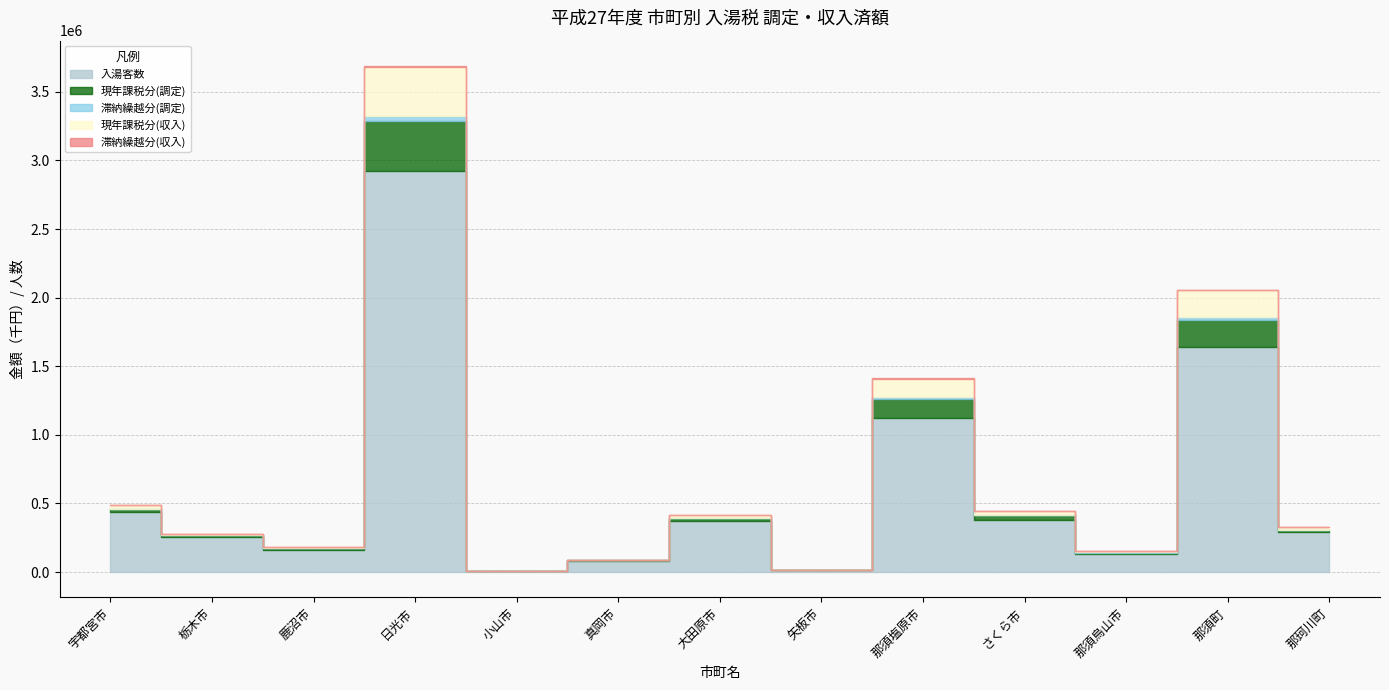

Which series has the widest spread of values?

入湯客数